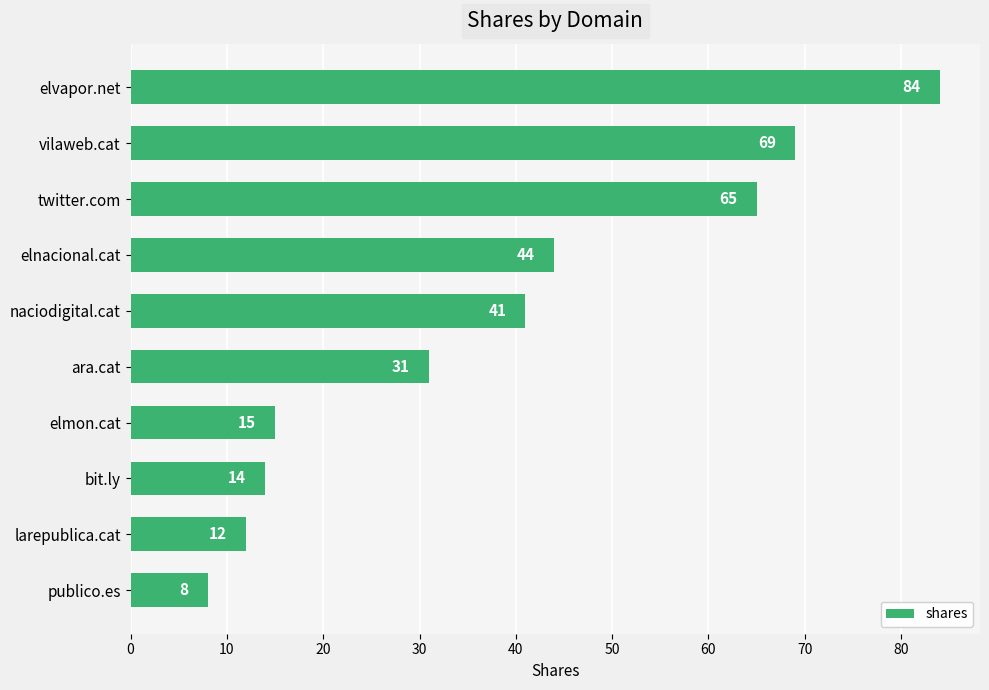

Rank the categories by value from lowest to highest.

publico.es, larepublica.cat, bit.ly, elmon.cat, ara.cat, naciodigital.cat, elnacional.cat, twitter.com, vilaweb.cat, elvapor.net